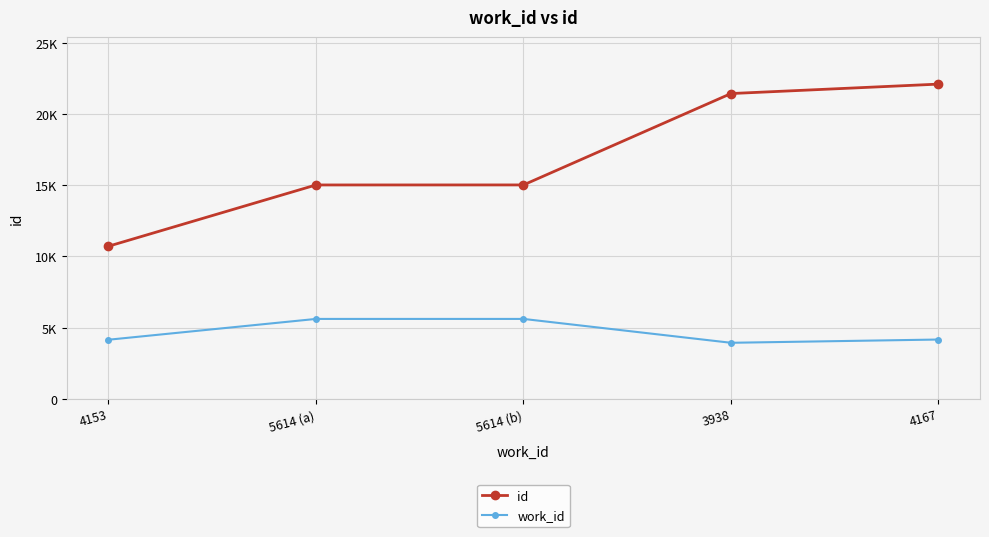

List the series in order of their overall mean, highest first.

id, work_id